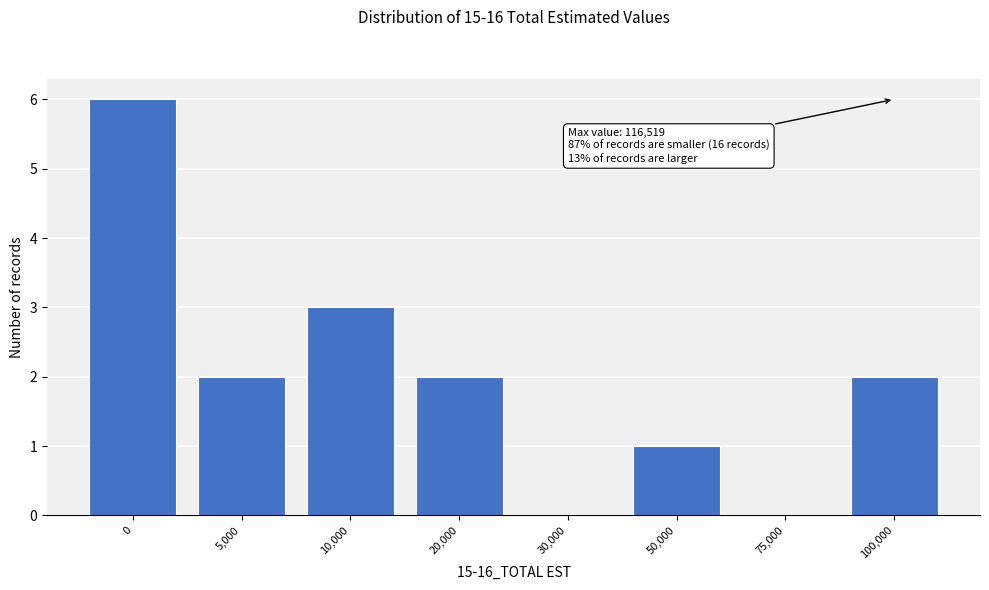

Reading left to right, extract all data points from this chart.

0=6	5,000=2	10,000=3	20,000=2	30,000=0	50,000=1	75,000=0	100,000=2